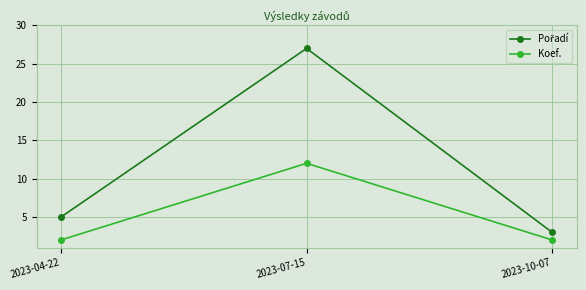

What is the label of the 3rd point from the right?

2023-04-22